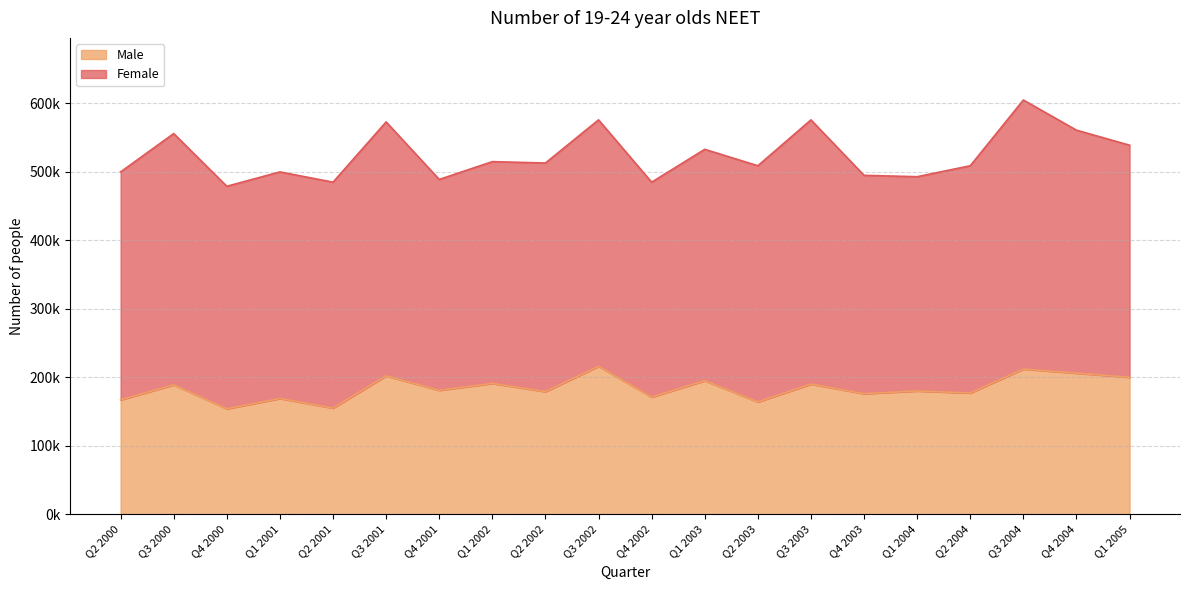

Does the chart display data point markers on the line(s)?

No